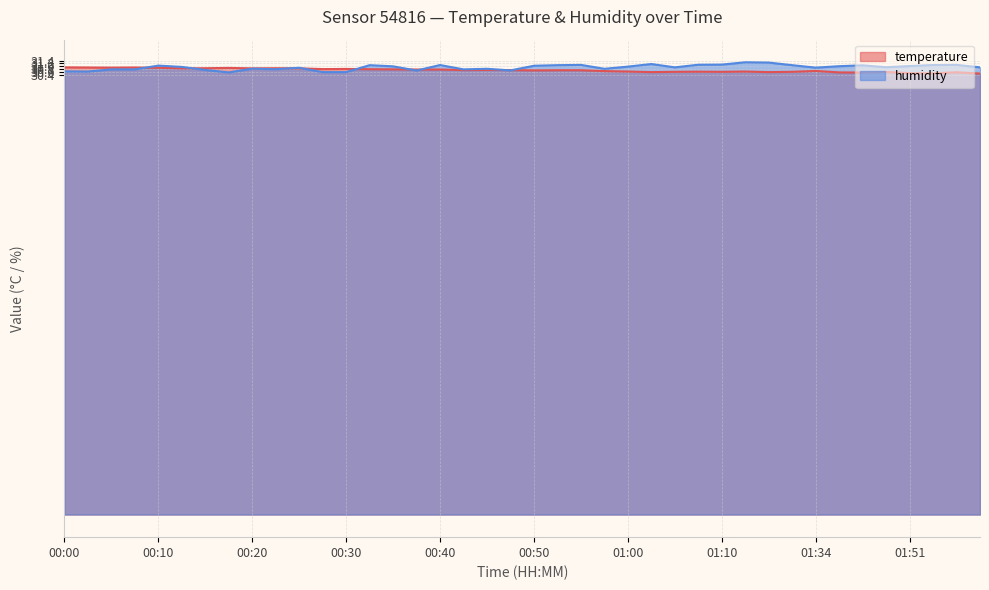

Rank the series at 00:20 from highest to lowest value.

temperature, humidity